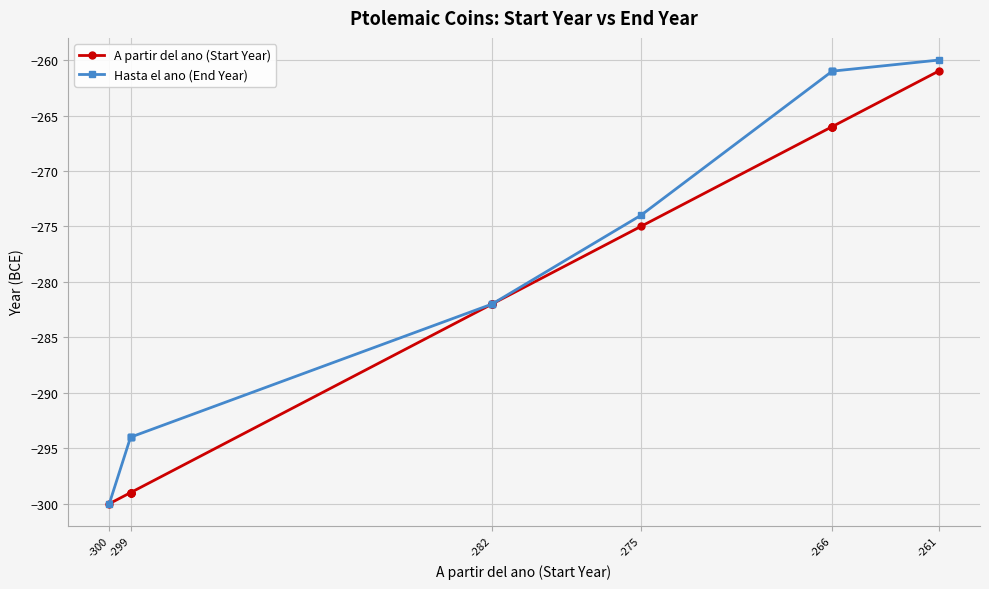

True or false: Hasta el ano (End Year) has more than 2 interior local peaks.

False